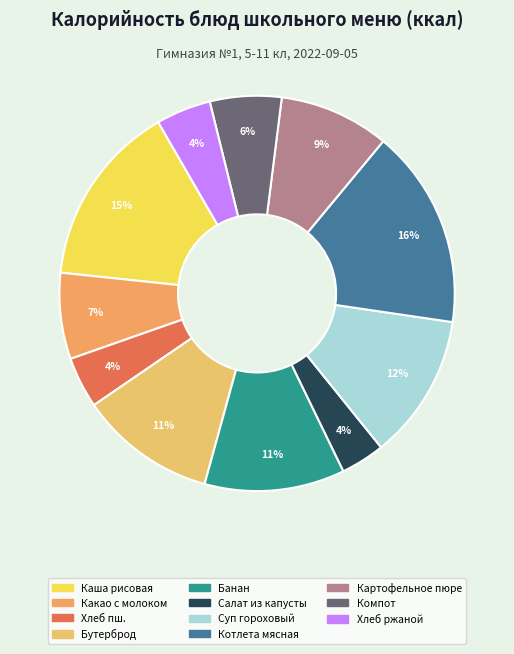

What percentage is the Котлета мясная slice, to the nearest percent?

16%